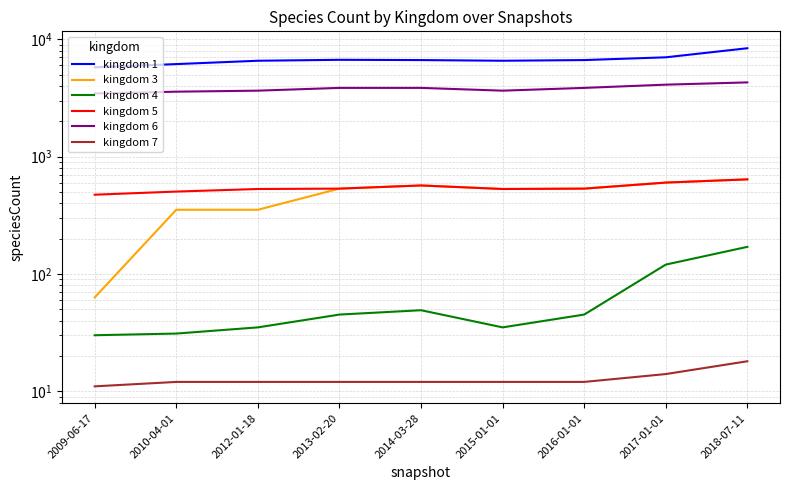

Which category has the highest value across all series?

2018-07-11